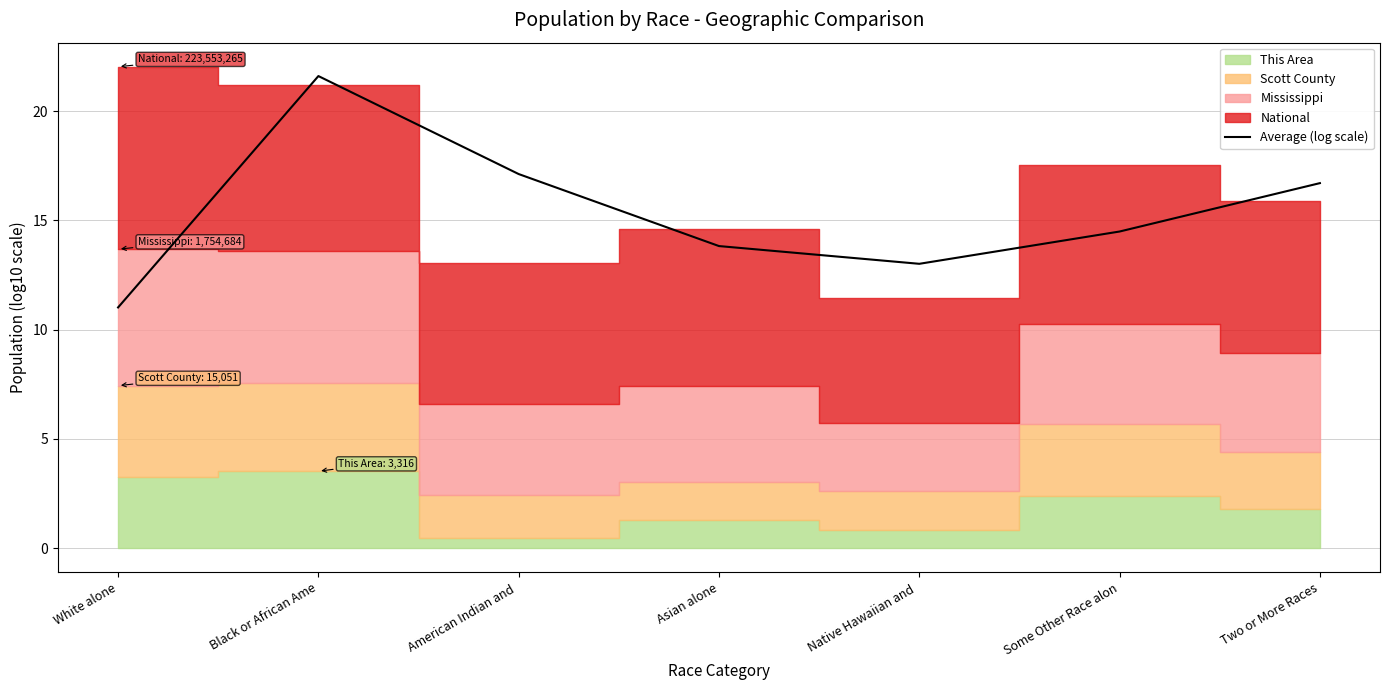

What is the difference between the maximum and second lowest values?

8.6